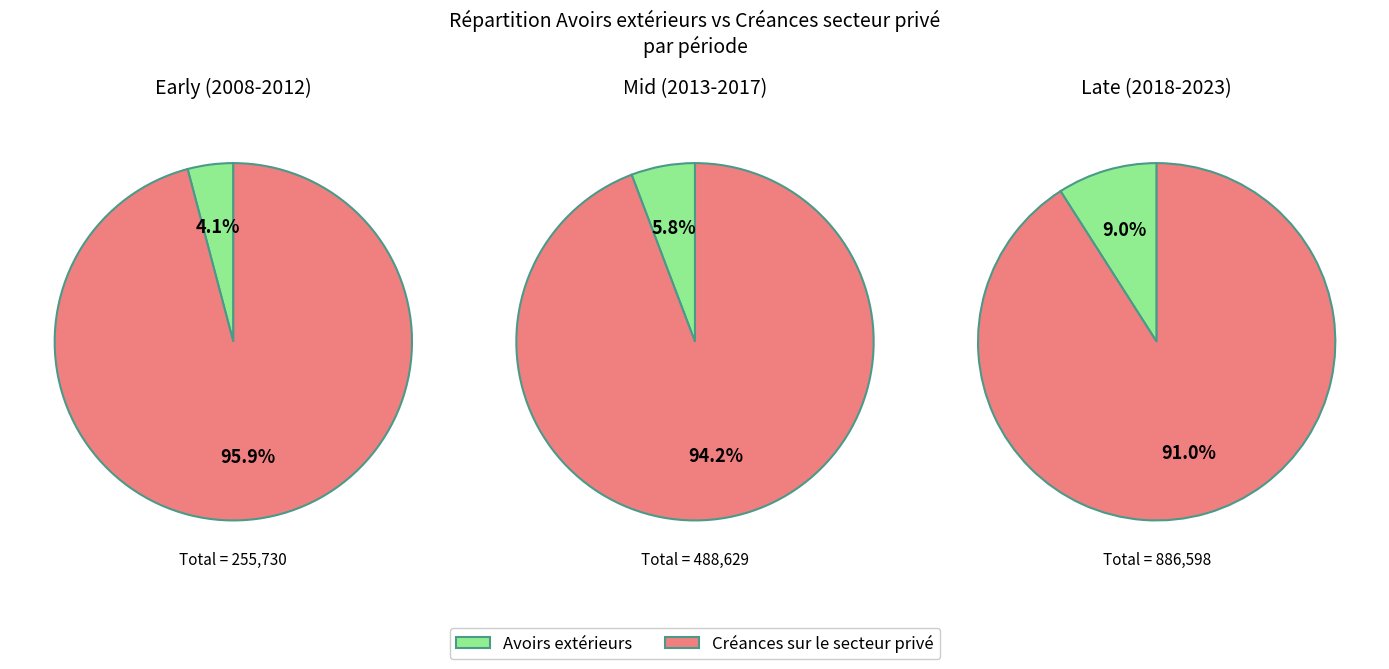

The 2015 slice represents 6% of the pie. True or false?

True